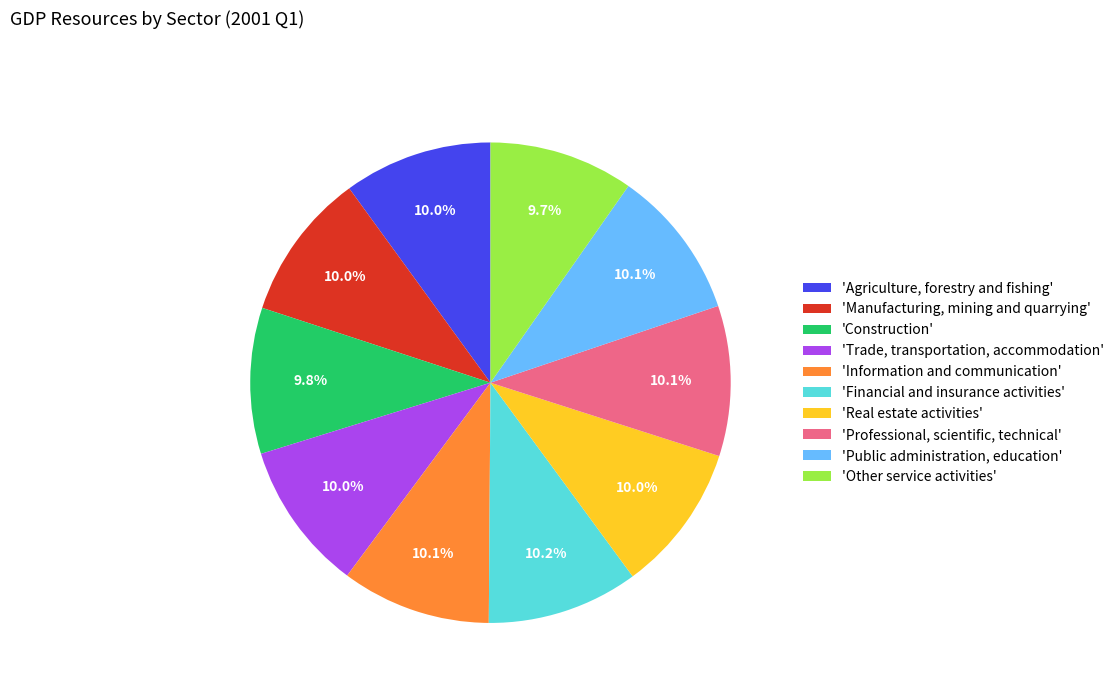

What is the total percentage of 'Financial and insurance activities' and 'Professional, scientific, technical'?

20.3%